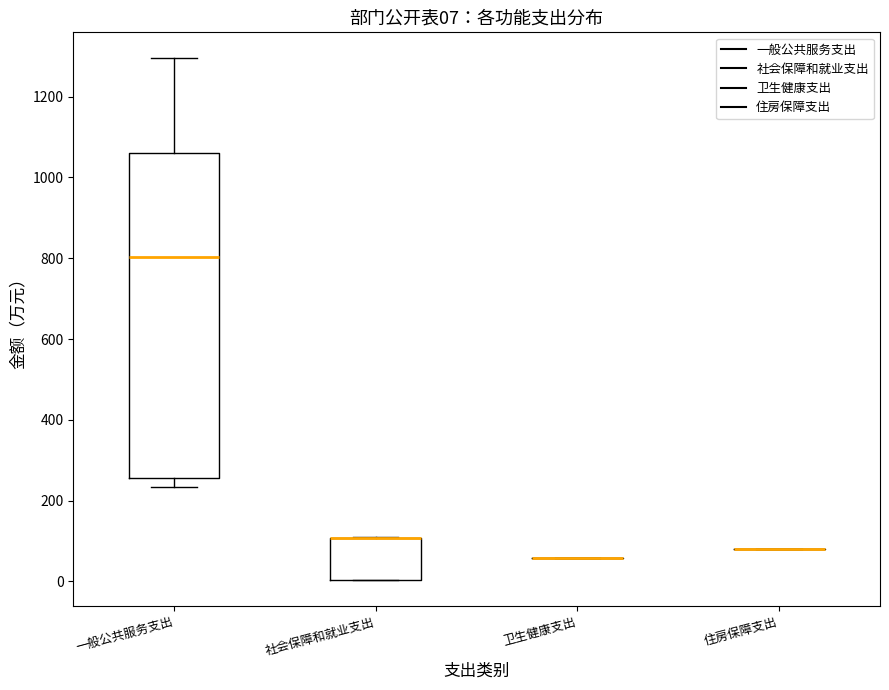

Comparing the boxes themselves (not the whiskers), which one is the tallest?

一般公共服务支出